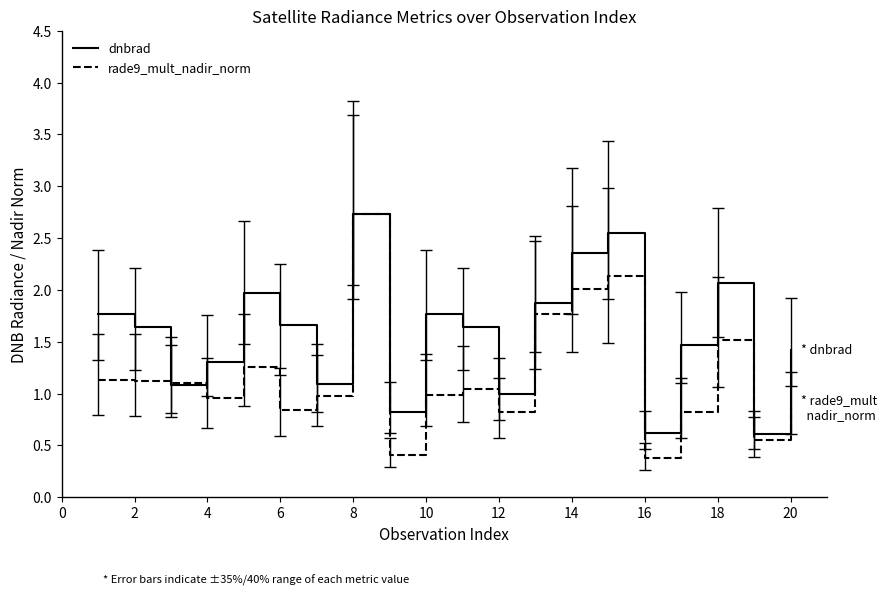

What is the minimum value for rade9_mult_nadir_norm?

0.4